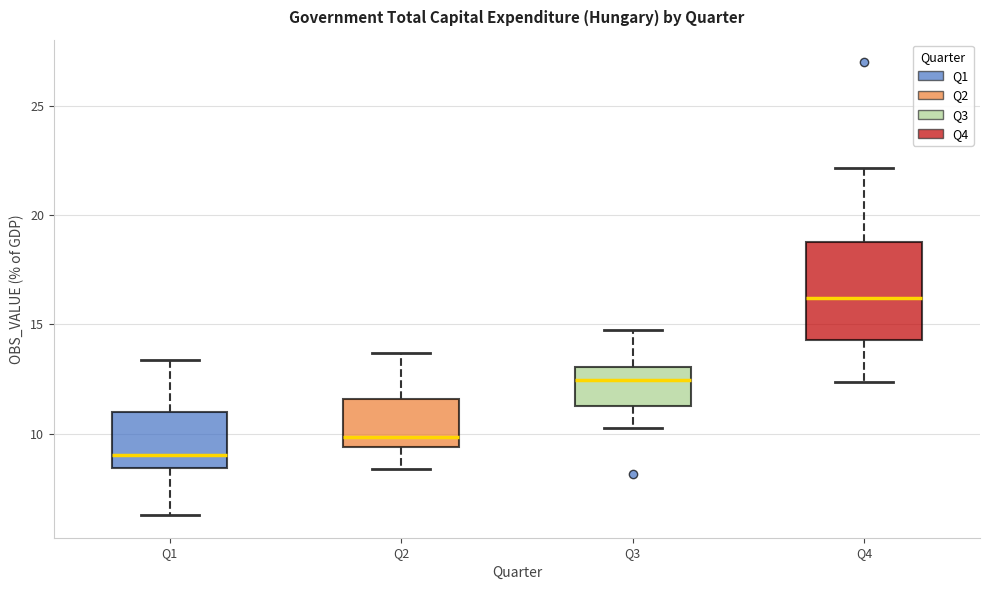

Where is the lower edge of the box for Q2 on the y-axis? The values are not printed on the chart, so give them approximately, as read against the axis.

9.5